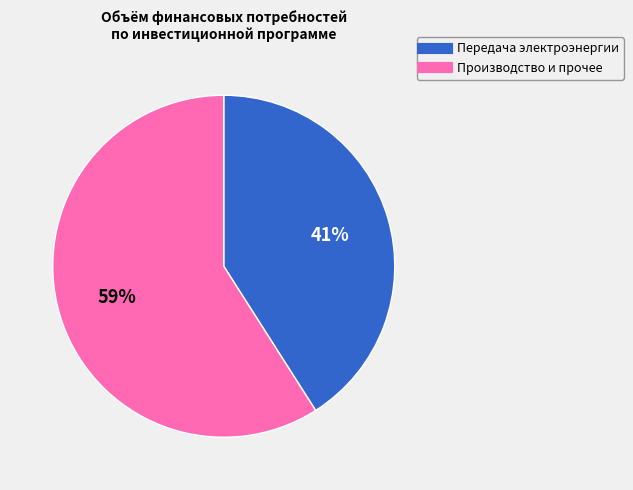

Does any single category account for the majority?

Yes